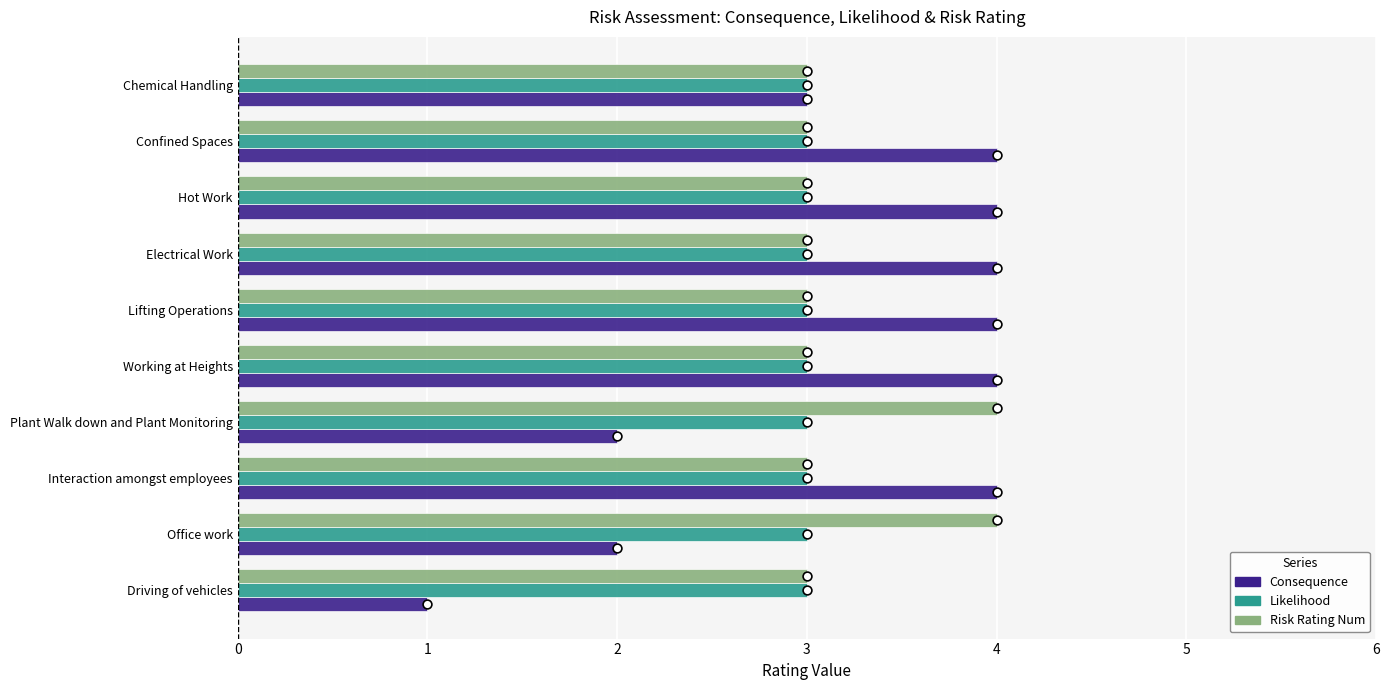

What are all the series names shown in the legend?

Consequence, Likelihood, Risk_Rating_Num